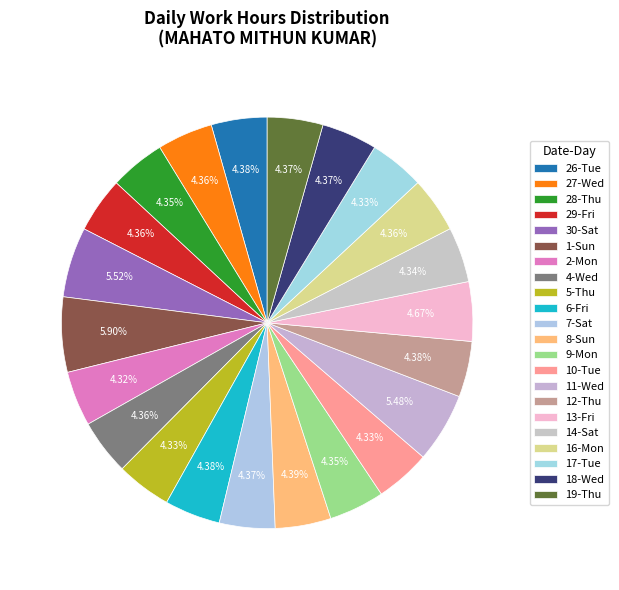

What percentage do 28-Thu and 5-Thu together represent?

8.7%